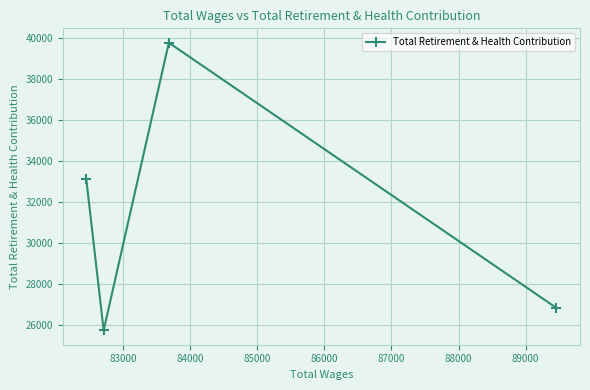

What is the sum of all values?

125391